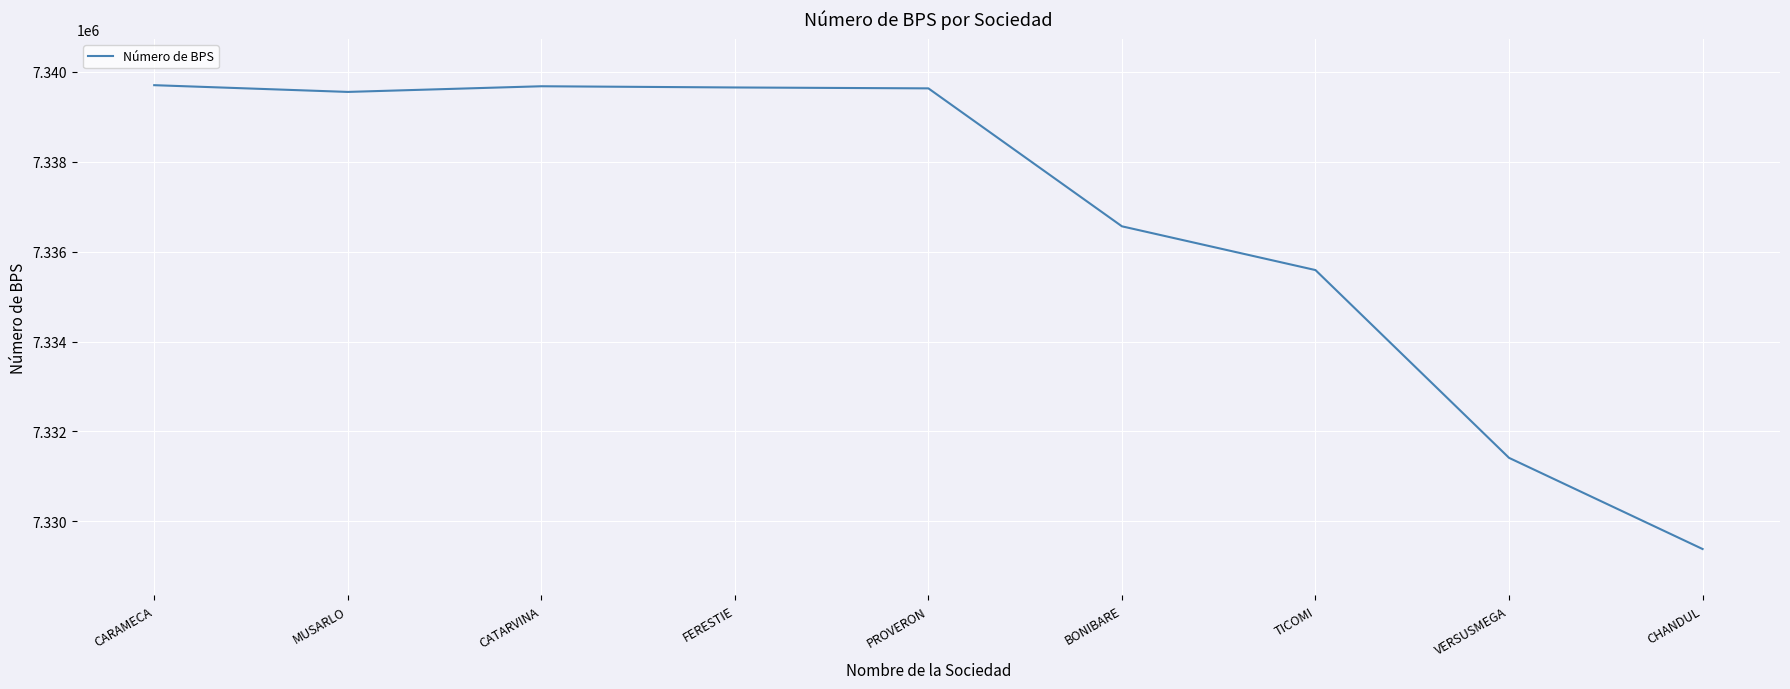

Which label corresponds to the smallest value in the chart?

CHANDUL